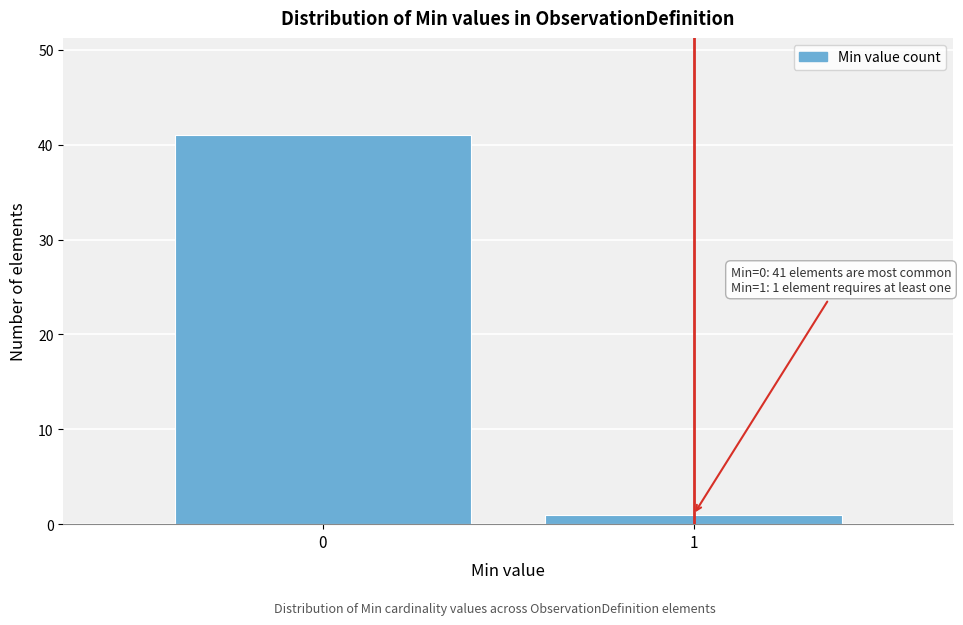

Reading left to right, list all the values displayed in this chart.

0=41	1=1